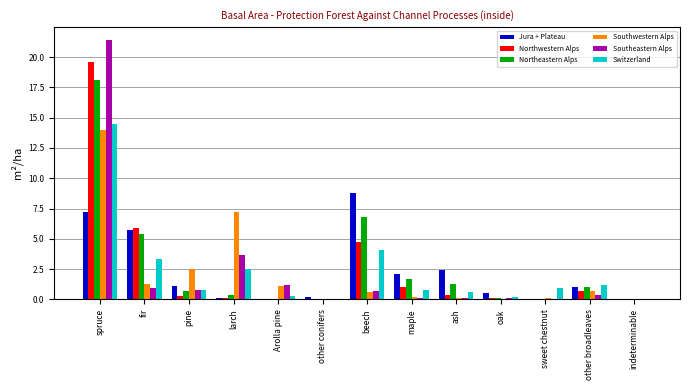

How many data points does each series have?

13